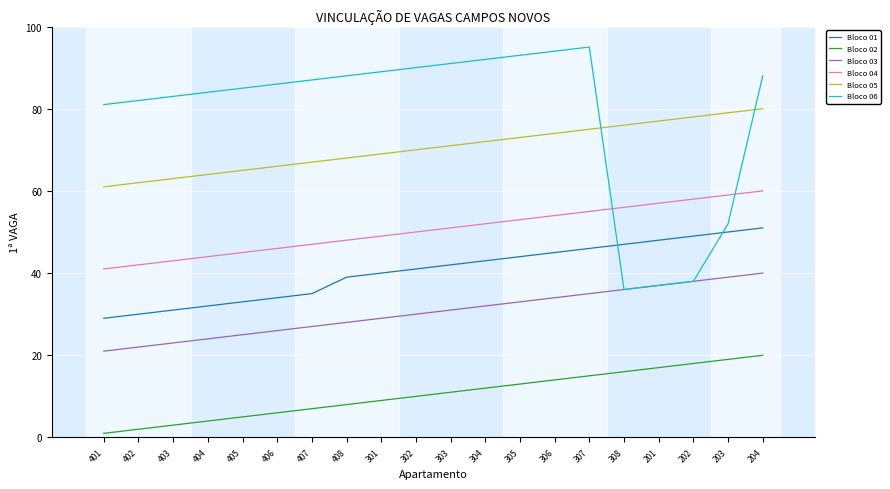

The Bloco 04 series shows 52 at 304. True or false?

True